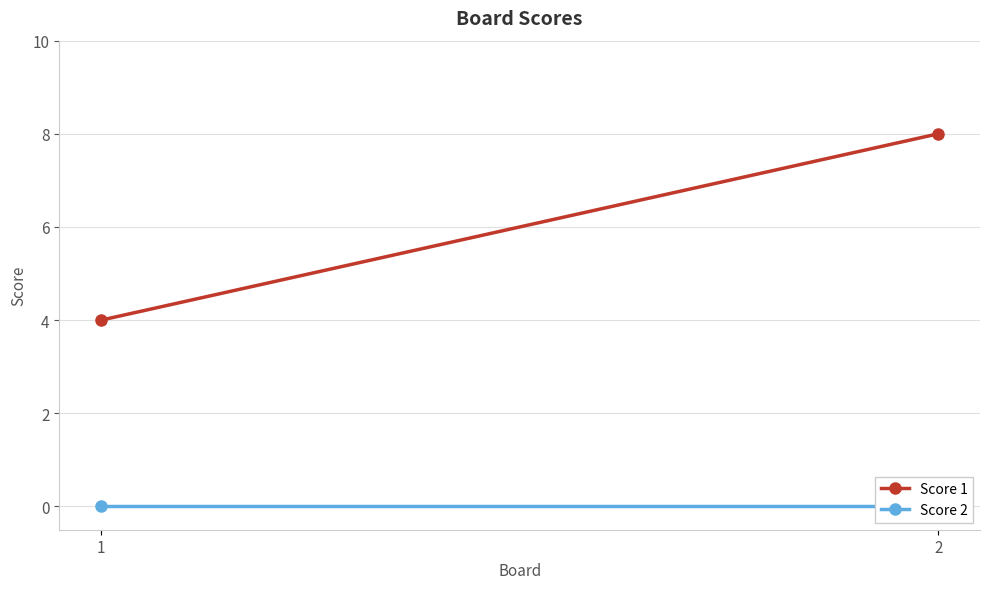

Is it true that Score 1 equals 3 at 1?

False